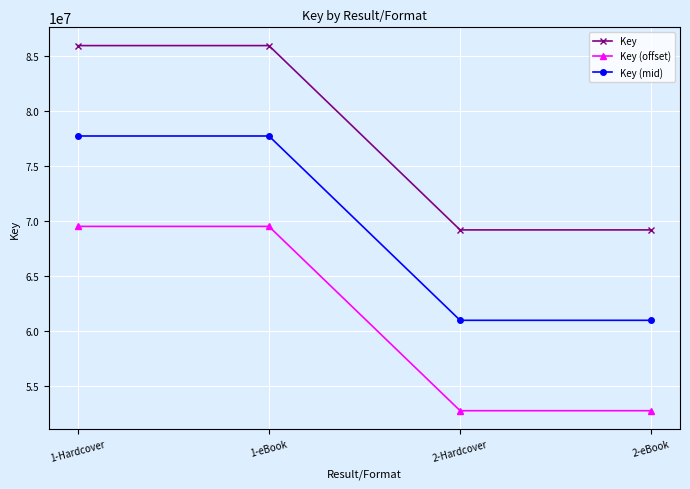

Which series has the largest total across all categories?

Key